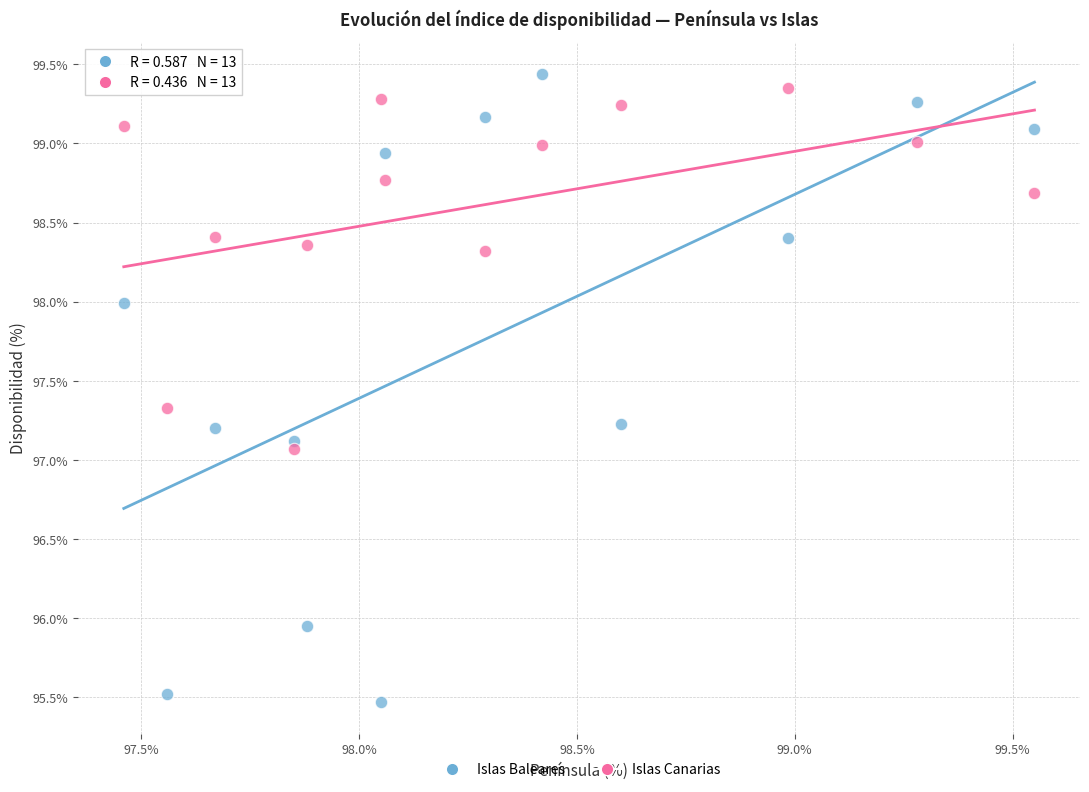

What is the X range (max minus min) for the scatter plot?

2.1